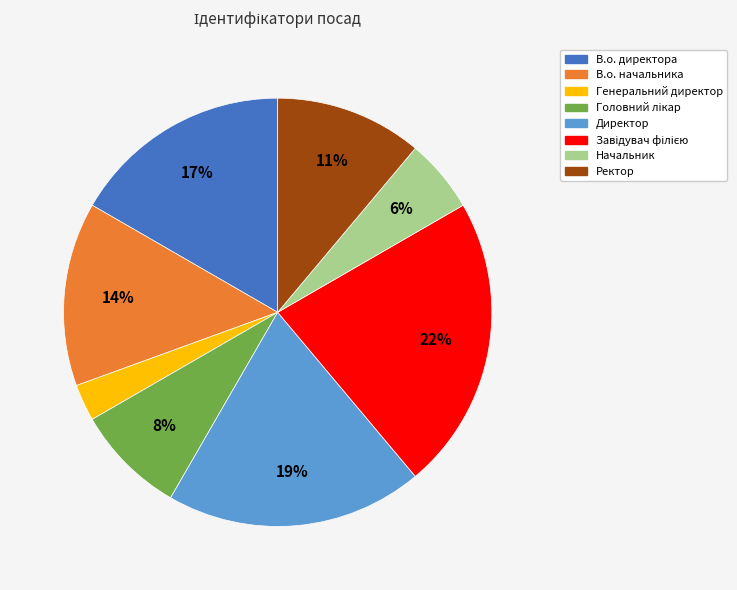

Which slice is the smallest?

Генеральний директор